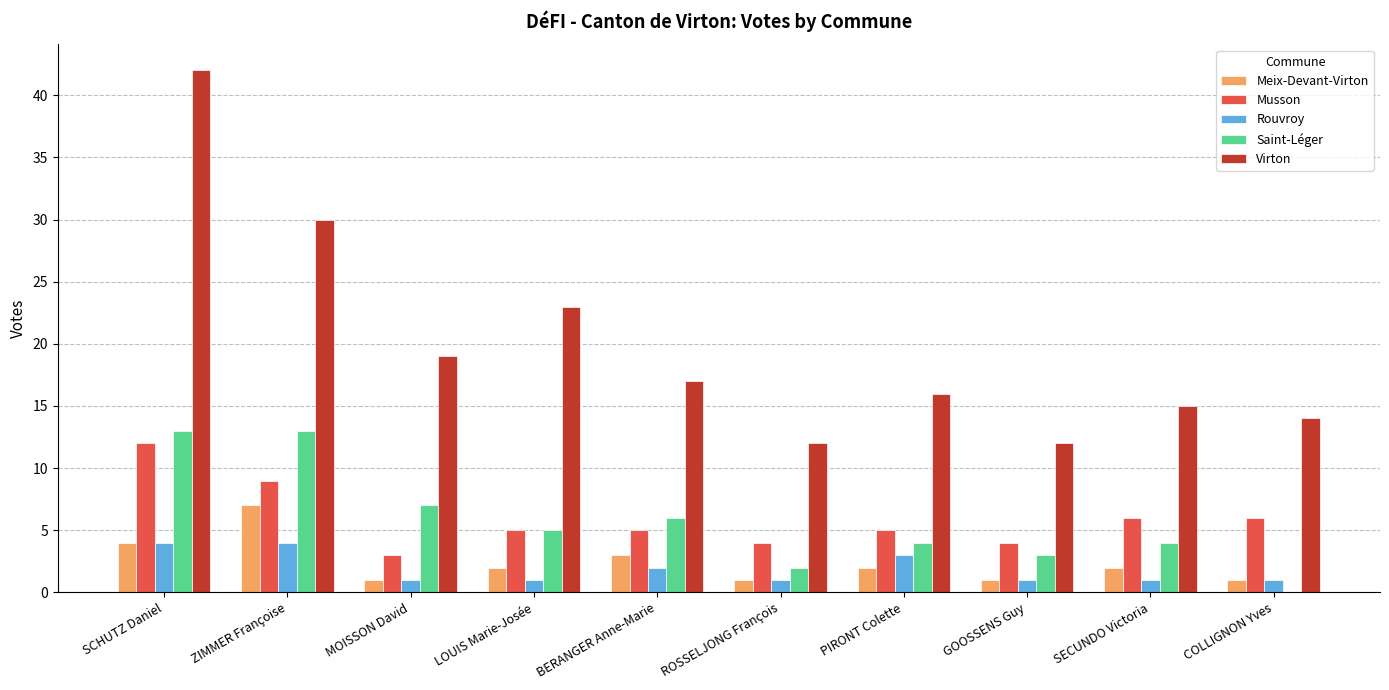

Reading right to left, extract all data points from this chart.

Meix-Devant-Virton: 1	2	1	2	1	3	2	1	7	4
Musson: 6	6	4	5	4	5	5	3	9	12
Rouvroy: 1	1	1	3	1	2	1	1	4	4
Saint-Léger: 0	4	3	4	2	6	5	7	13	13
Virton: 14	15	12	16	12	17	23	19	30	42